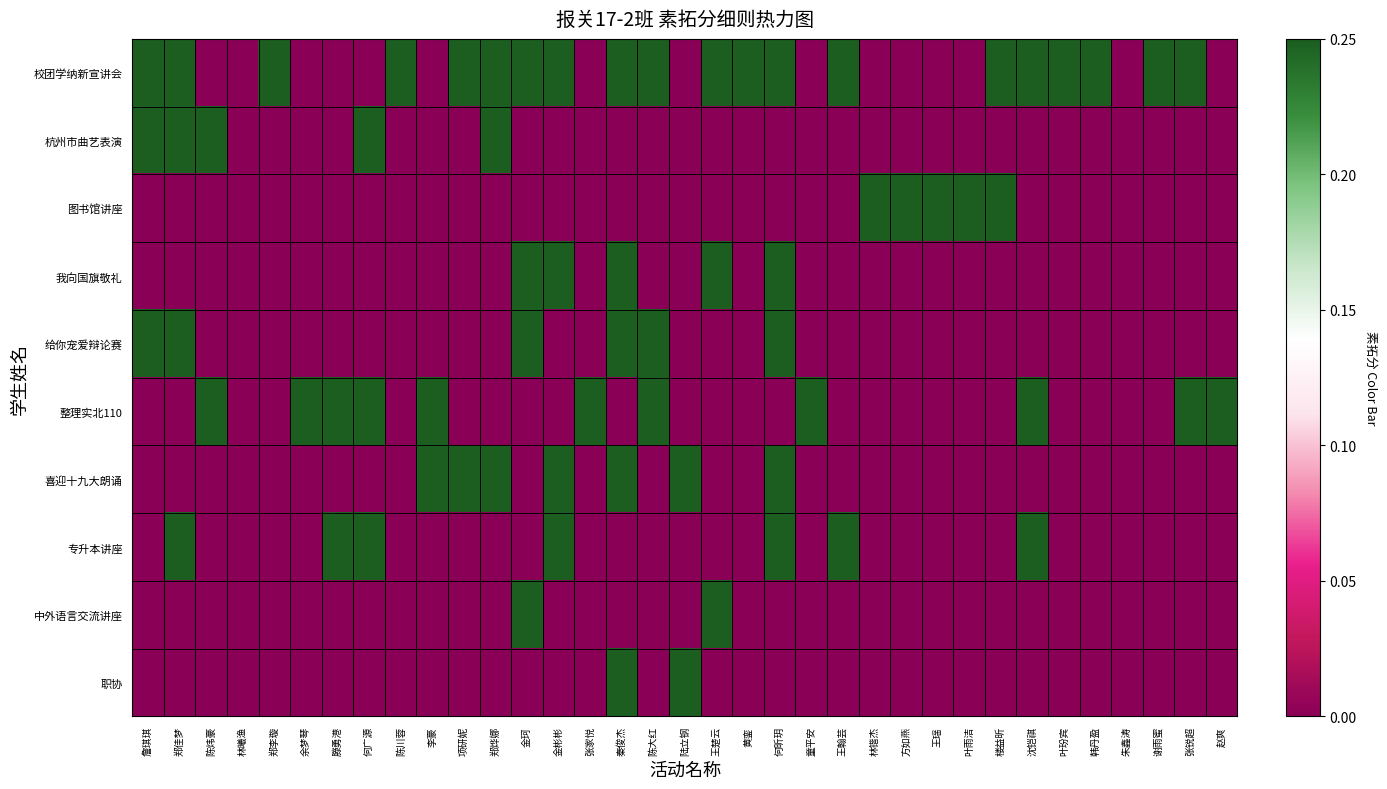

Reading right to left, transcribe all the data shown in this chart.

校团学纳新宣讲会: 赵爽=0.0	张锐超=0.2	谢雨蜜=0.2	朱鑫涛=0.0	韩丹盈=0.2	叶玢宾=0.2	沈铠祺=0.2	楼益昕=0.2	叶雨洁=0.0	王瑶=0.0	方如燕=0.0	林锴杰=0.0	王翰芸=0.2	童平安=0.0	何昕玥=0.2	黄銮=0.2	王楚云=0.2	陆立钢=0.0	陈大红=0.2	秦俊杰=0.2	张家悦=0.0	金彬彬=0.2	金珂=0.2	郑烨娜=0.2	项研妮=0.2	李豪=0.0	陈川蓉=0.2	何广源=0.0	滕勇港=0.0	余梦琴=0.0	郑李璇=0.2	林曦渔=0.0	陈炜豪=0.0	郑佳梦=0.2	詹琪琪=0.2
杭州市曲艺表演: 赵爽=0.0	张锐超=0.0	谢雨蜜=0.0	朱鑫涛=0.0	韩丹盈=0.0	叶玢宾=0.0	沈铠祺=0.0	楼益昕=0.0	叶雨洁=0.0	王瑶=0.0	方如燕=0.0	林锴杰=0.0	王翰芸=0.0	童平安=0.0	何昕玥=0.0	黄銮=0.0	王楚云=0.0	陆立钢=0.0	陈大红=0.0	秦俊杰=0.0	张家悦=0.0	金彬彬=0.0	金珂=0.0	郑烨娜=0.2	项研妮=0.0	李豪=0.0	陈川蓉=0.0	何广源=0.2	滕勇港=0.0	余梦琴=0.0	郑李璇=0.0	林曦渔=0.0	陈炜豪=0.2	郑佳梦=0.2	詹琪琪=0.2
图书馆讲座: 赵爽=0.0	张锐超=0.0	谢雨蜜=0.0	朱鑫涛=0.0	韩丹盈=0.0	叶玢宾=0.0	沈铠祺=0.0	楼益昕=0.2	叶雨洁=0.2	王瑶=0.2	方如燕=0.2	林锴杰=0.2	王翰芸=0.0	童平安=0.0	何昕玥=0.0	黄銮=0.0	王楚云=0.0	陆立钢=0.0	陈大红=0.0	秦俊杰=0.0	张家悦=0.0	金彬彬=0.0	金珂=0.0	郑烨娜=0.0	项研妮=0.0	李豪=0.0	陈川蓉=0.0	何广源=0.0	滕勇港=0.0	余梦琴=0.0	郑李璇=0.0	林曦渔=0.0	陈炜豪=0.0	郑佳梦=0.0	詹琪琪=0.0
我向国旗敬礼: 赵爽=0.0	张锐超=0.0	谢雨蜜=0.0	朱鑫涛=0.0	韩丹盈=0.0	叶玢宾=0.0	沈铠祺=0.0	楼益昕=0.0	叶雨洁=0.0	王瑶=0.0	方如燕=0.0	林锴杰=0.0	王翰芸=0.0	童平安=0.0	何昕玥=0.2	黄銮=0.0	王楚云=0.2	陆立钢=0.0	陈大红=0.0	秦俊杰=0.2	张家悦=0.0	金彬彬=0.2	金珂=0.2	郑烨娜=0.0	项研妮=0.0	李豪=0.0	陈川蓉=0.0	何广源=0.0	滕勇港=0.0	余梦琴=0.0	郑李璇=0.0	林曦渔=0.0	陈炜豪=0.0	郑佳梦=0.0	詹琪琪=0.0
给你宠爱辩论赛: 赵爽=0.0	张锐超=0.0	谢雨蜜=0.0	朱鑫涛=0.0	韩丹盈=0.0	叶玢宾=0.0	沈铠祺=0.0	楼益昕=0.0	叶雨洁=0.0	王瑶=0.0	方如燕=0.0	林锴杰=0.0	王翰芸=0.0	童平安=0.0	何昕玥=0.2	黄銮=0.0	王楚云=0.0	陆立钢=0.0	陈大红=0.2	秦俊杰=0.2	张家悦=0.0	金彬彬=0.0	金珂=0.2	郑烨娜=0.0	项研妮=0.0	李豪=0.0	陈川蓉=0.0	何广源=0.0	滕勇港=0.0	余梦琴=0.0	郑李璇=0.0	林曦渔=0.0	陈炜豪=0.0	郑佳梦=0.2	詹琪琪=0.2
整理实北110: 赵爽=0.2	张锐超=0.2	谢雨蜜=0.0	朱鑫涛=0.0	韩丹盈=0.0	叶玢宾=0.0	沈铠祺=0.2	楼益昕=0.0	叶雨洁=0.0	王瑶=0.0	方如燕=0.0	林锴杰=0.0	王翰芸=0.0	童平安=0.2	何昕玥=0.0	黄銮=0.0	王楚云=0.0	陆立钢=0.0	陈大红=0.2	秦俊杰=0.0	张家悦=0.2	金彬彬=0.0	金珂=0.0	郑烨娜=0.0	项研妮=0.0	李豪=0.2	陈川蓉=0.0	何广源=0.2	滕勇港=0.2	余梦琴=0.2	郑李璇=0.0	林曦渔=0.0	陈炜豪=0.2	郑佳梦=0.0	詹琪琪=0.0
喜迎十九大朗诵: 赵爽=0.0	张锐超=0.0	谢雨蜜=0.0	朱鑫涛=0.0	韩丹盈=0.0	叶玢宾=0.0	沈铠祺=0.0	楼益昕=0.0	叶雨洁=0.0	王瑶=0.0	方如燕=0.0	林锴杰=0.0	王翰芸=0.0	童平安=0.0	何昕玥=0.2	黄銮=0.0	王楚云=0.0	陆立钢=0.2	陈大红=0.0	秦俊杰=0.2	张家悦=0.0	金彬彬=0.2	金珂=0.0	郑烨娜=0.2	项研妮=0.2	李豪=0.2	陈川蓉=0.0	何广源=0.0	滕勇港=0.0	余梦琴=0.0	郑李璇=0.0	林曦渔=0.0	陈炜豪=0.0	郑佳梦=0.0	詹琪琪=0.0
专升本讲座: 赵爽=0.0	张锐超=0.0	谢雨蜜=0.0	朱鑫涛=0.0	韩丹盈=0.0	叶玢宾=0.0	沈铠祺=0.2	楼益昕=0.0	叶雨洁=0.0	王瑶=0.0	方如燕=0.0	林锴杰=0.0	王翰芸=0.2	童平安=0.0	何昕玥=0.2	黄銮=0.0	王楚云=0.0	陆立钢=0.0	陈大红=0.0	秦俊杰=0.0	张家悦=0.0	金彬彬=0.2	金珂=0.0	郑烨娜=0.0	项研妮=0.0	李豪=0.0	陈川蓉=0.0	何广源=0.2	滕勇港=0.2	余梦琴=0.0	郑李璇=0.0	林曦渔=0.0	陈炜豪=0.0	郑佳梦=0.2	詹琪琪=0.0
中外语言交流讲座: 赵爽=0.0	张锐超=0.0	谢雨蜜=0.0	朱鑫涛=0.0	韩丹盈=0.0	叶玢宾=0.0	沈铠祺=0.0	楼益昕=0.0	叶雨洁=0.0	王瑶=0.0	方如燕=0.0	林锴杰=0.0	王翰芸=0.0	童平安=0.0	何昕玥=0.0	黄銮=0.0	王楚云=0.2	陆立钢=0.0	陈大红=0.0	秦俊杰=0.0	张家悦=0.0	金彬彬=0.0	金珂=0.2	郑烨娜=0.0	项研妮=0.0	李豪=0.0	陈川蓉=0.0	何广源=0.0	滕勇港=0.0	余梦琴=0.0	郑李璇=0.0	林曦渔=0.0	陈炜豪=0.0	郑佳梦=0.0	詹琪琪=0.0
职协: 赵爽=0.0	张锐超=0.0	谢雨蜜=0.0	朱鑫涛=0.0	韩丹盈=0.0	叶玢宾=0.0	沈铠祺=0.0	楼益昕=0.0	叶雨洁=0.0	王瑶=0.0	方如燕=0.0	林锴杰=0.0	王翰芸=0.0	童平安=0.0	何昕玥=0.0	黄銮=0.0	王楚云=0.0	陆立钢=0.2	陈大红=0.0	秦俊杰=0.2	张家悦=0.0	金彬彬=0.0	金珂=0.0	郑烨娜=0.0	项研妮=0.0	李豪=0.0	陈川蓉=0.0	何广源=0.0	滕勇港=0.0	余梦琴=0.0	郑李璇=0.0	林曦渔=0.0	陈炜豪=0.0	郑佳梦=0.0	詹琪琪=0.0